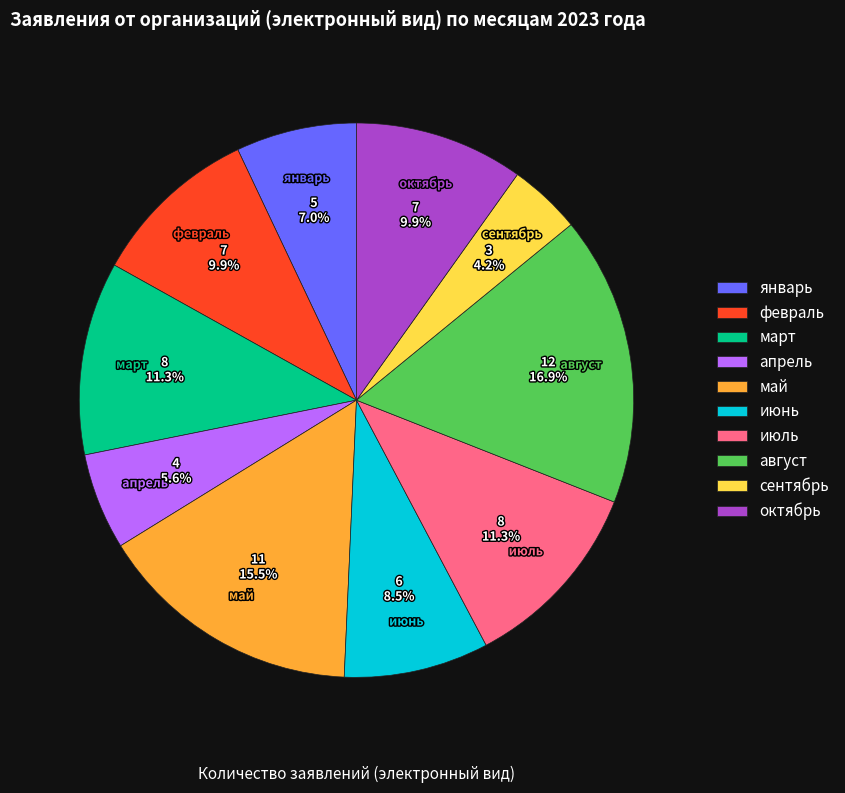

What percentage is the июль slice, to the nearest percent?

11%